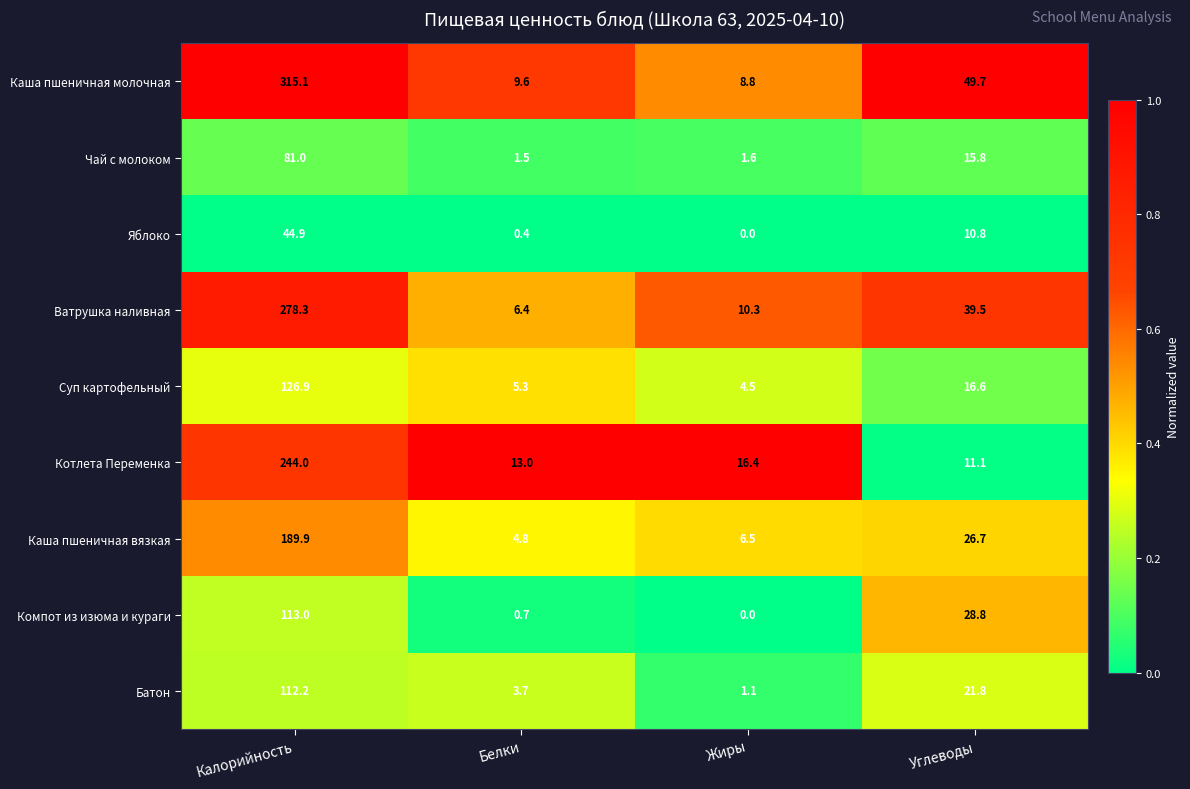

True or false: Компот из изюма и кураги has a value of 0.7 at Белки.

True